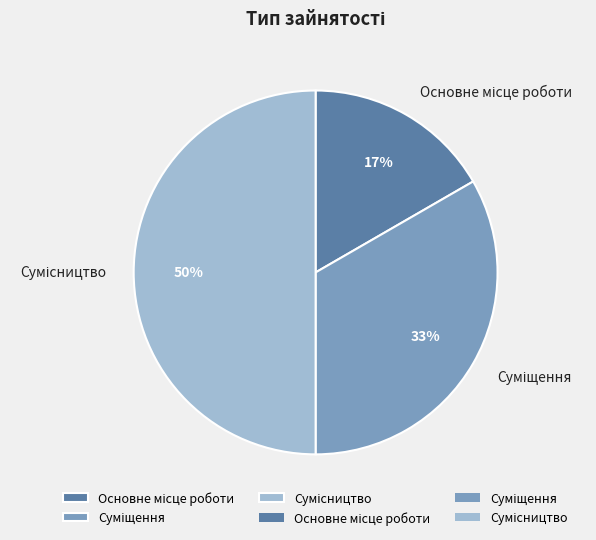

To the nearest percent, what is the difference between the largest and smallest slice percentages?

33%